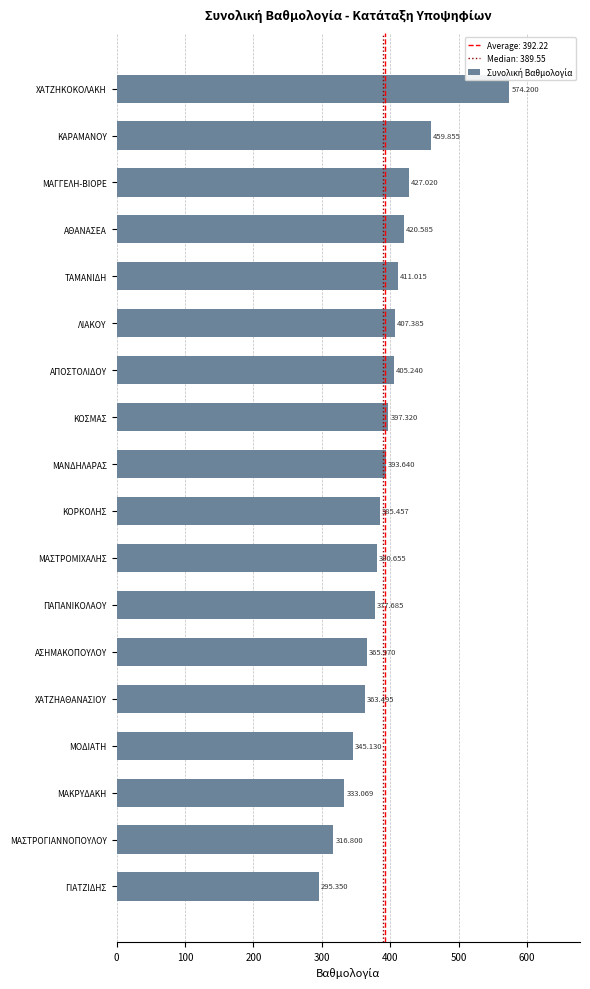

Between ΠΑΠΑΝΙΚΟΛΑΟΥ and ΜΟΔΙΑΤΗ, which is larger?

ΠΑΠΑΝΙΚΟΛΑΟΥ